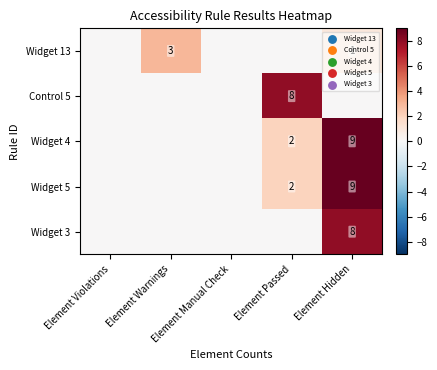

At how many categories does at least one series exceed 8?

1